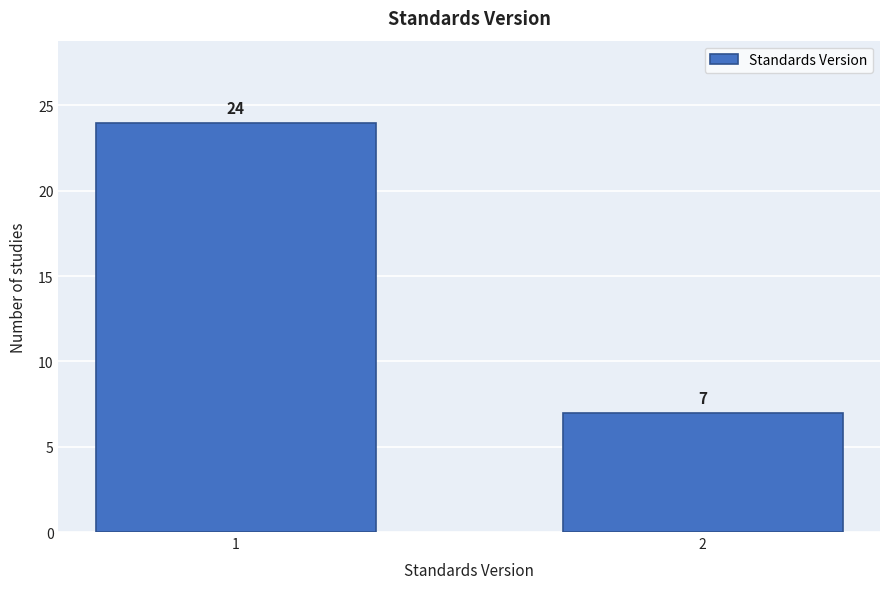

Reading right to left, what are all the values shown in this chart?

2=7	1=24